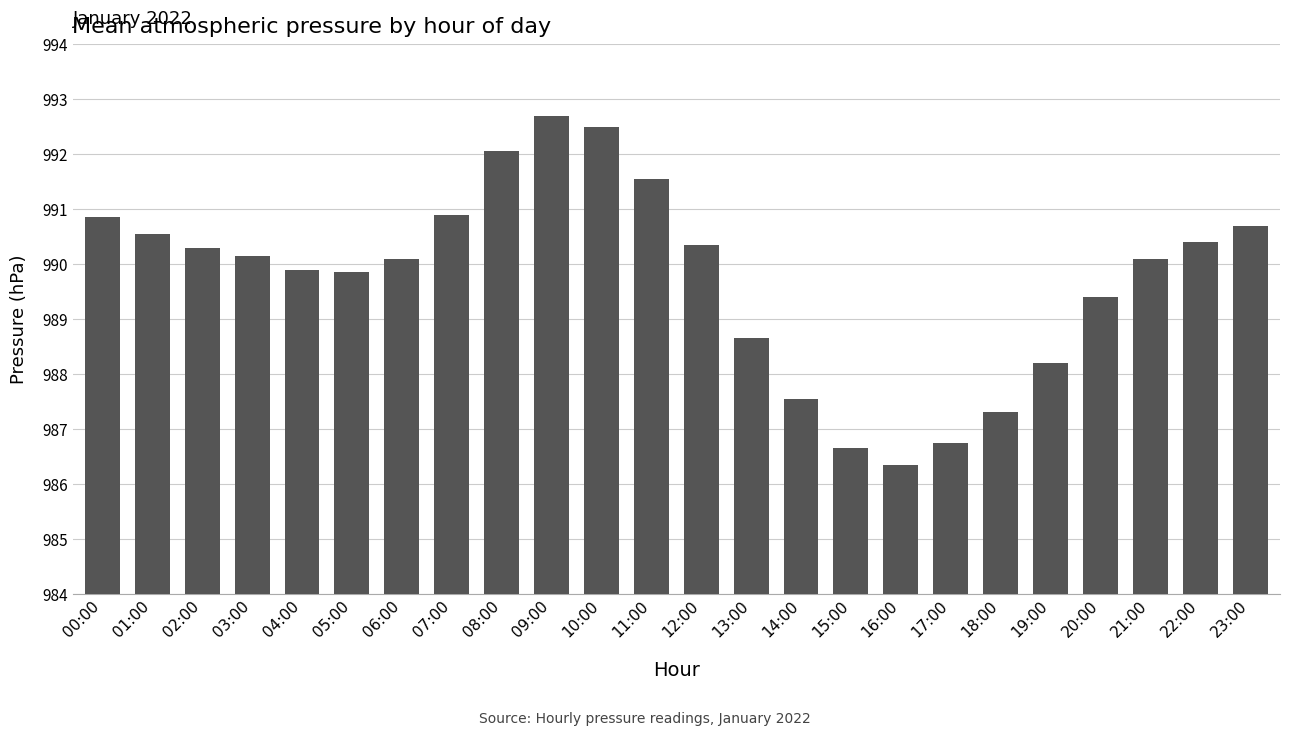

What is the greatest value displayed?

992.7